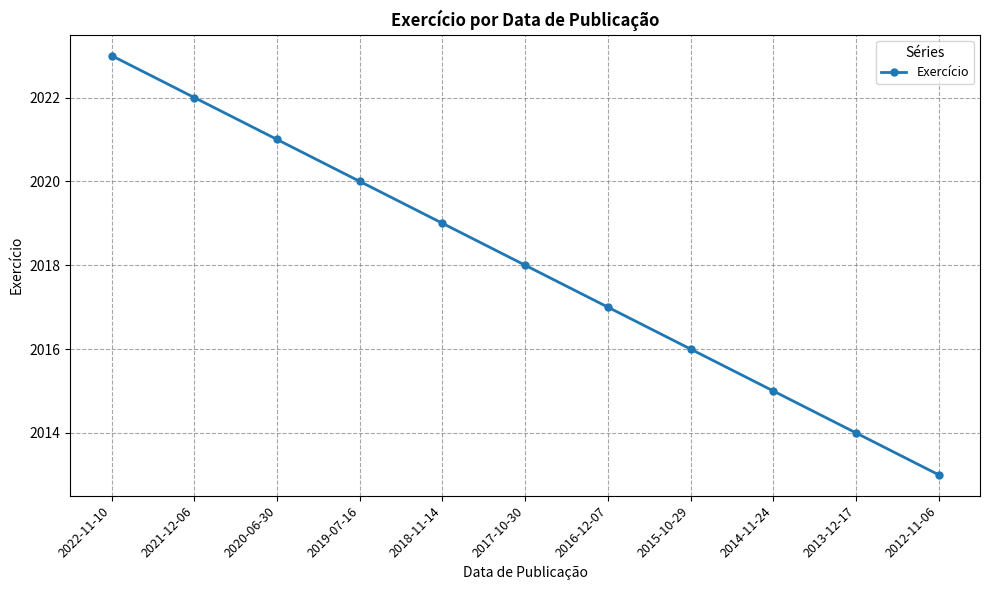

How many lines are shown in the chart?

1